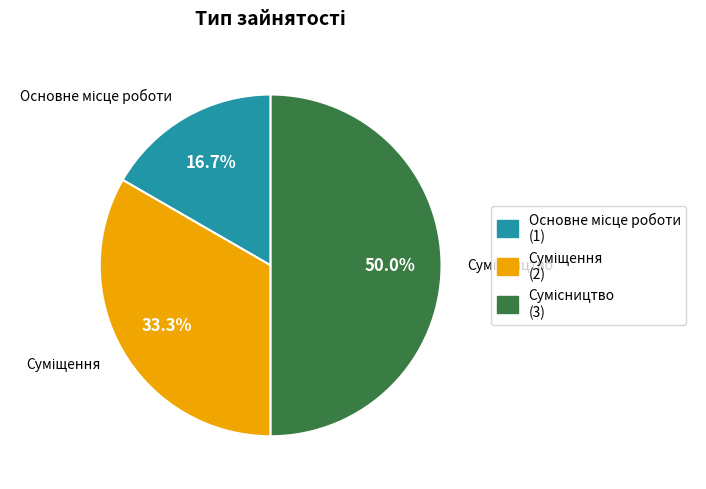

How many slices are in this pie chart?

3